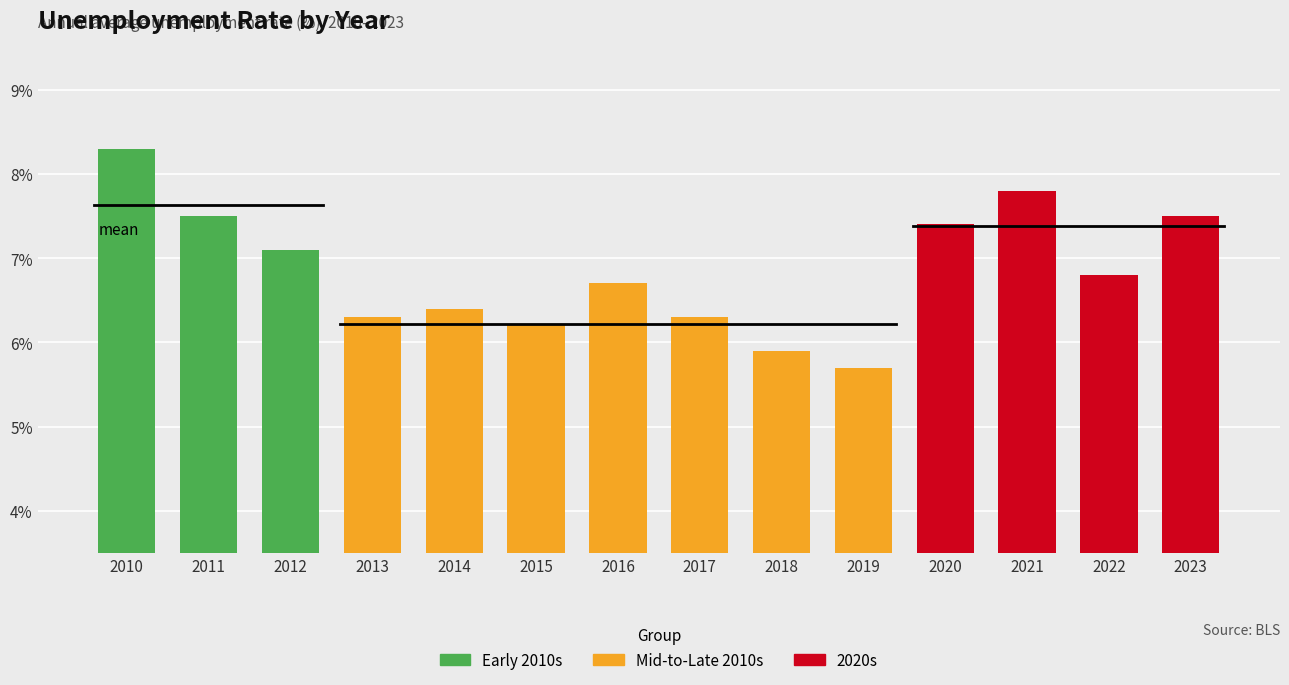

Are the bars horizontal?

No